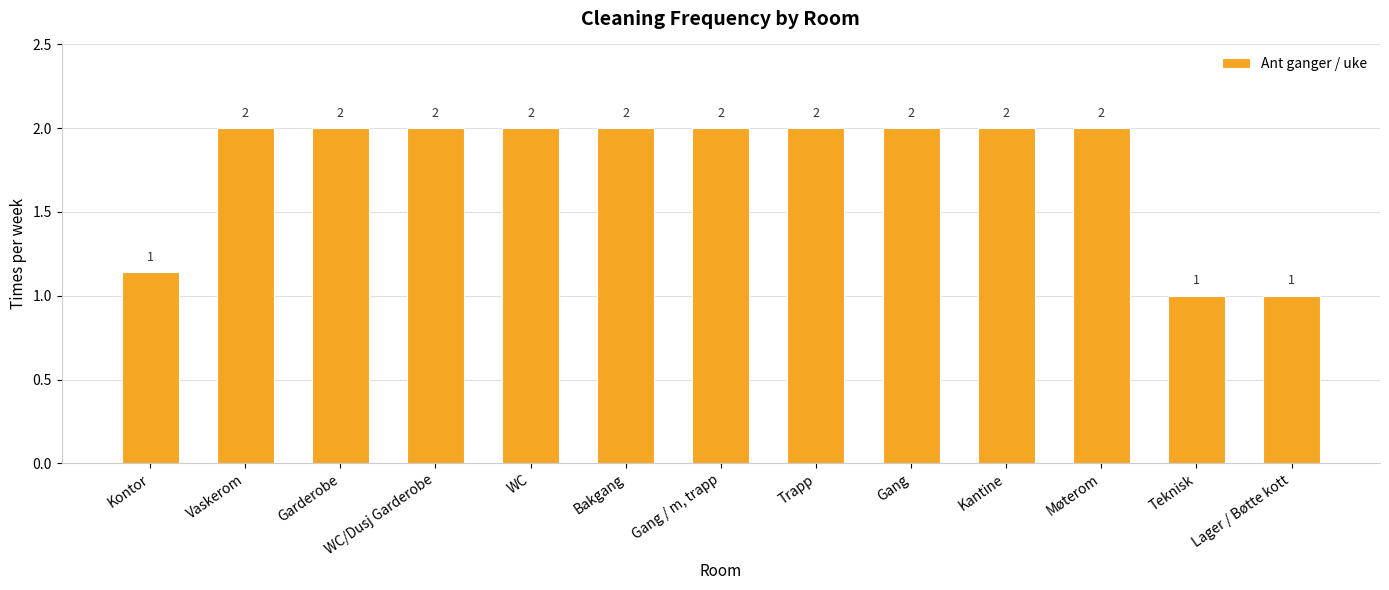

What is the ratio of the value at WC to the value at Kontor?

1.8